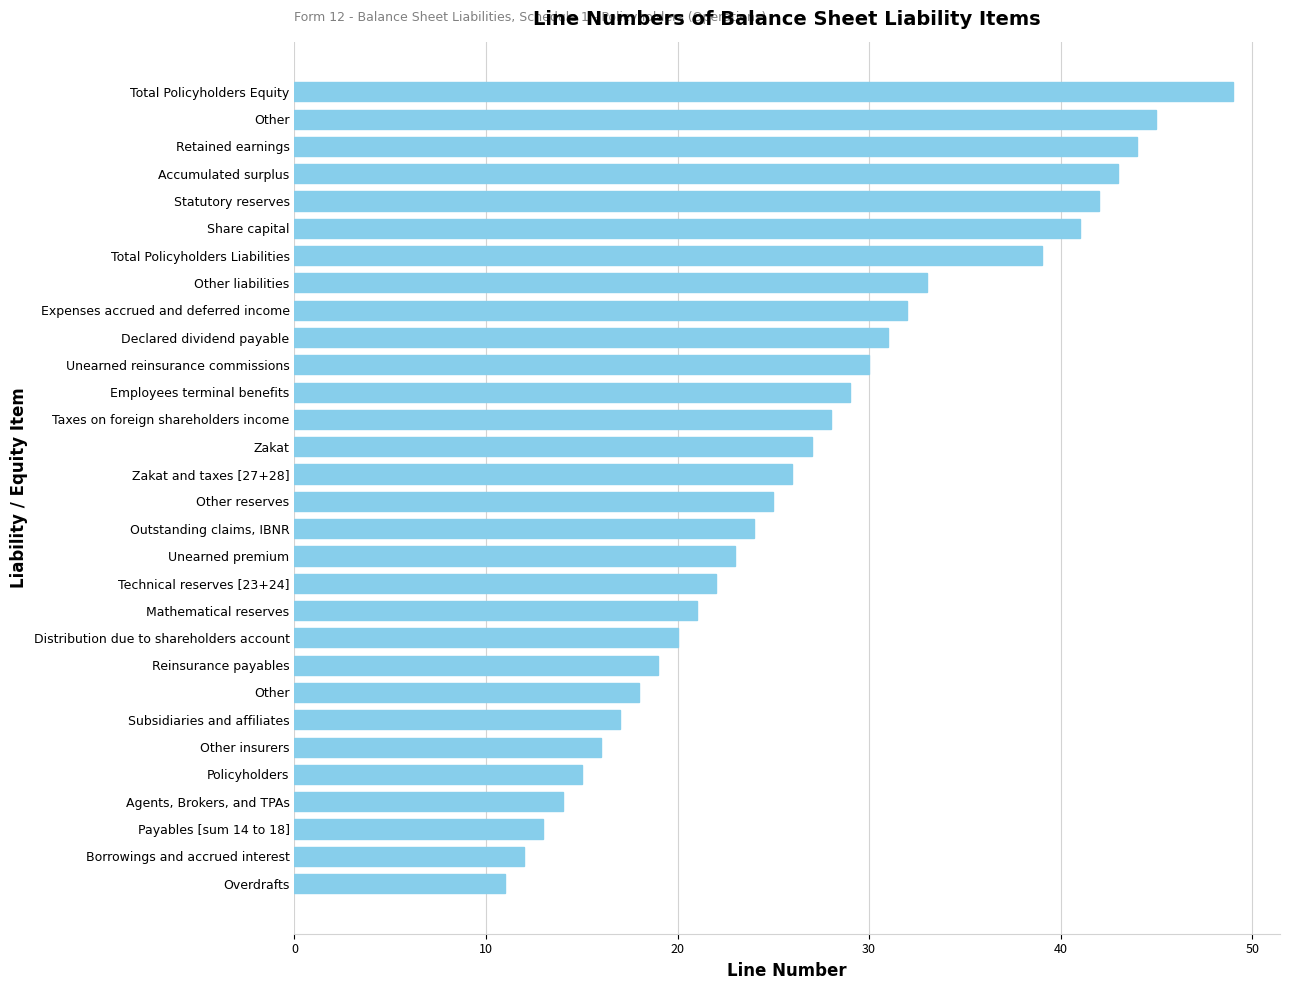

Count the number of data series in this chart.

1